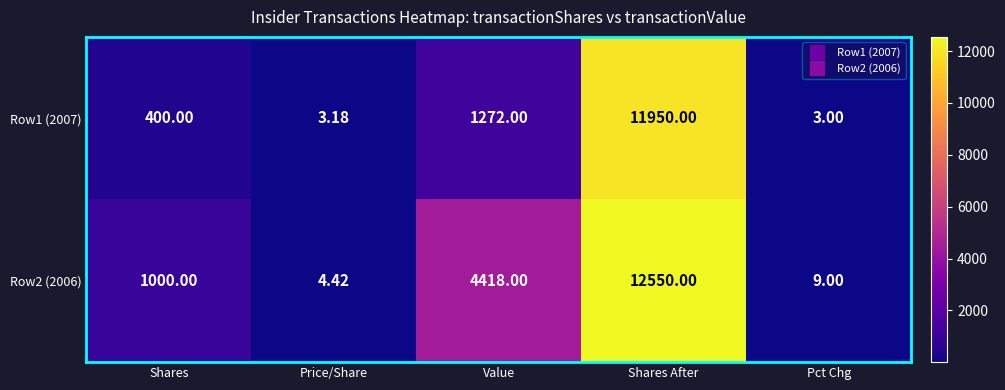

At which category is the sum across all series the highest?

Shares After